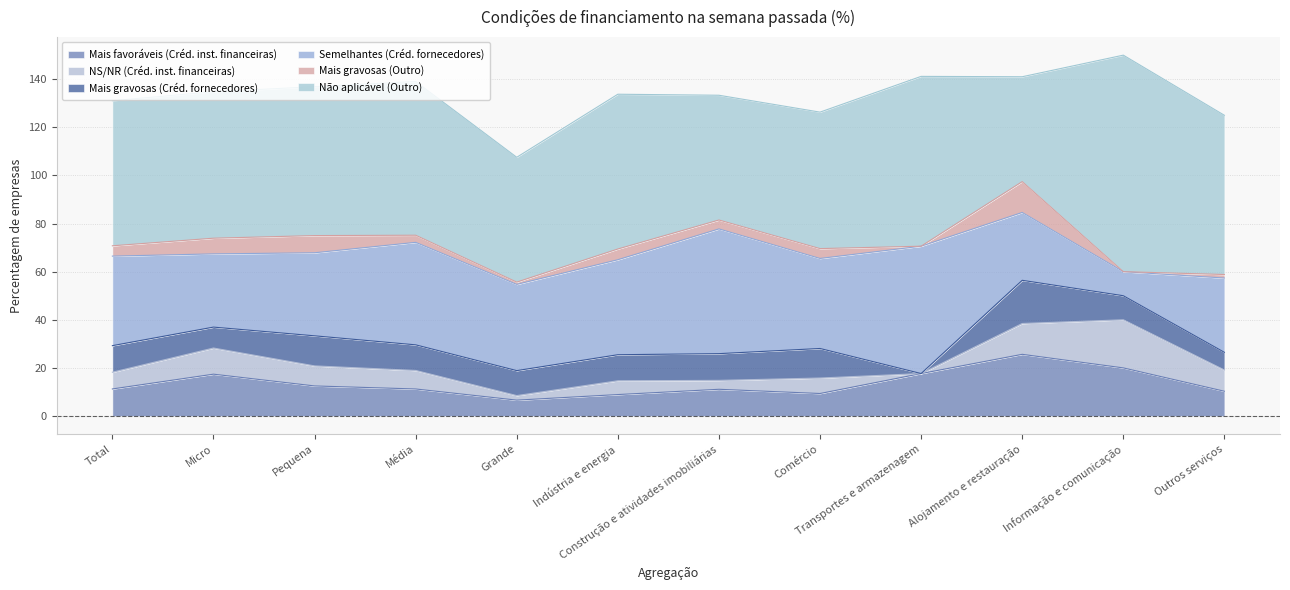

What is the value of the NS/NR (Créd. inst. financeiras) point at the 4th from the left?

7.7